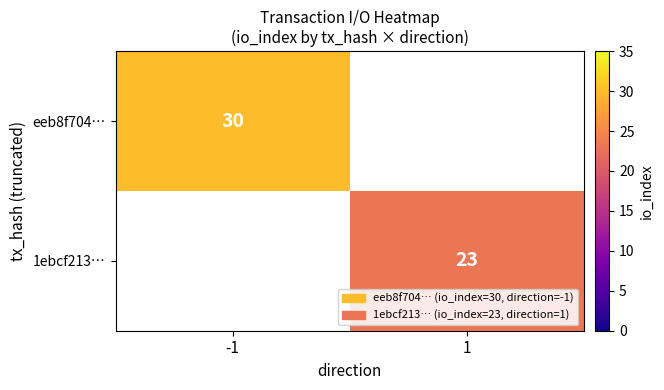

The 1ebcf213… series shows 23 at 1. True or false?

True